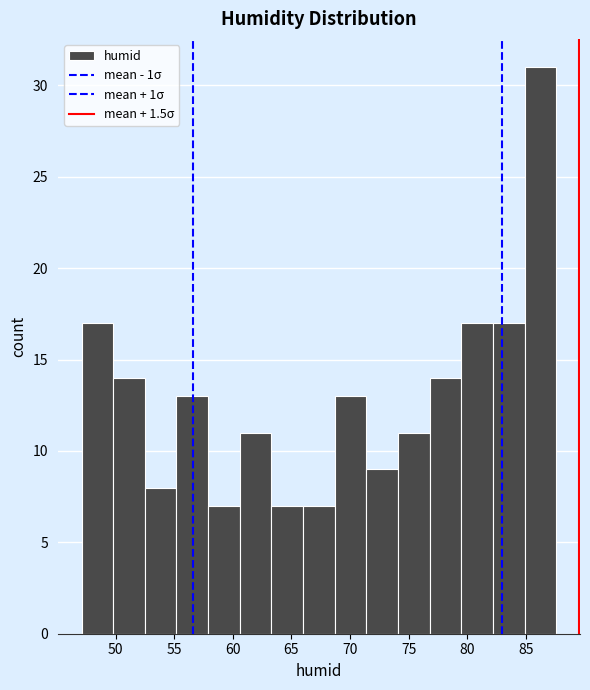

Over which range of the x-axis is the bar tallest?

84.9 to 87.6